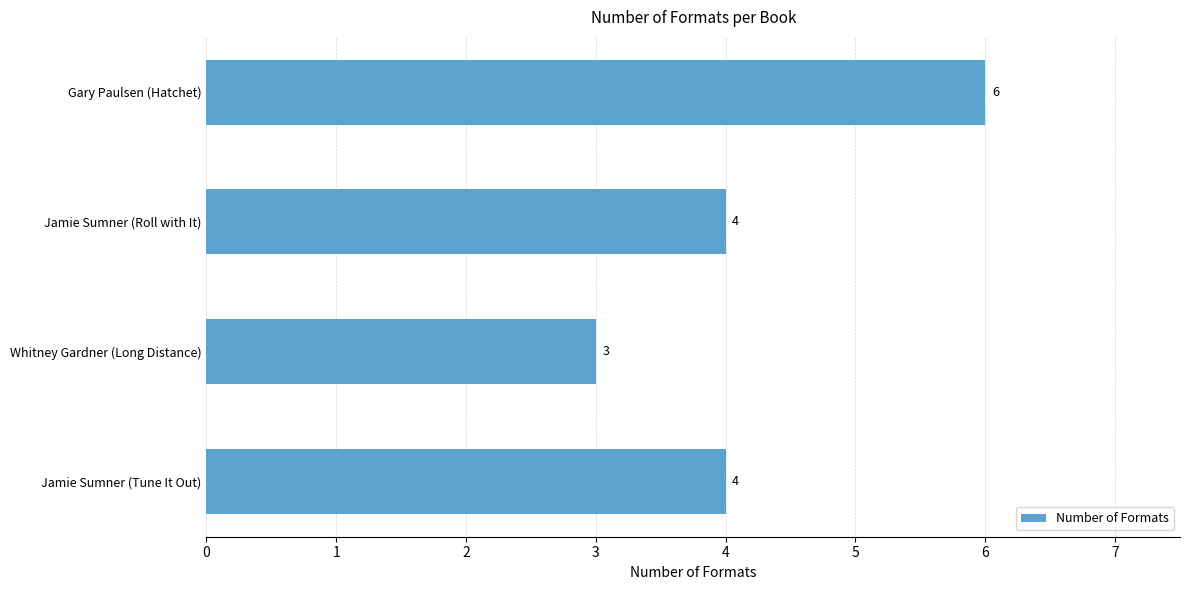

Approximately how many times larger is the value at Jamie Sumner (Tune It Out) compared to Whitney Gardner (Long Distance)?

1.3